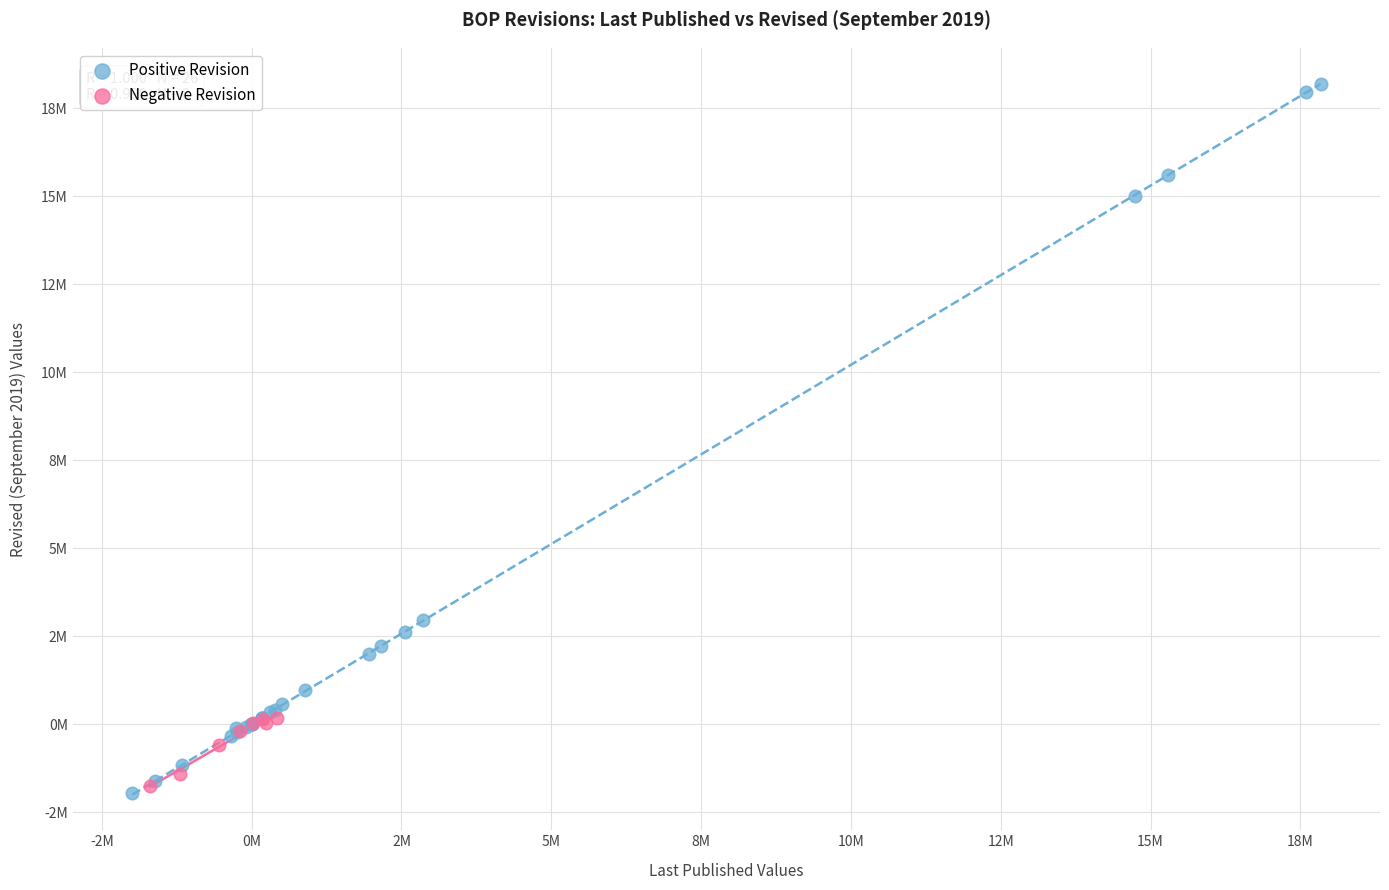

What are all the series names shown in the legend?

Positive Revision, Negative Revision